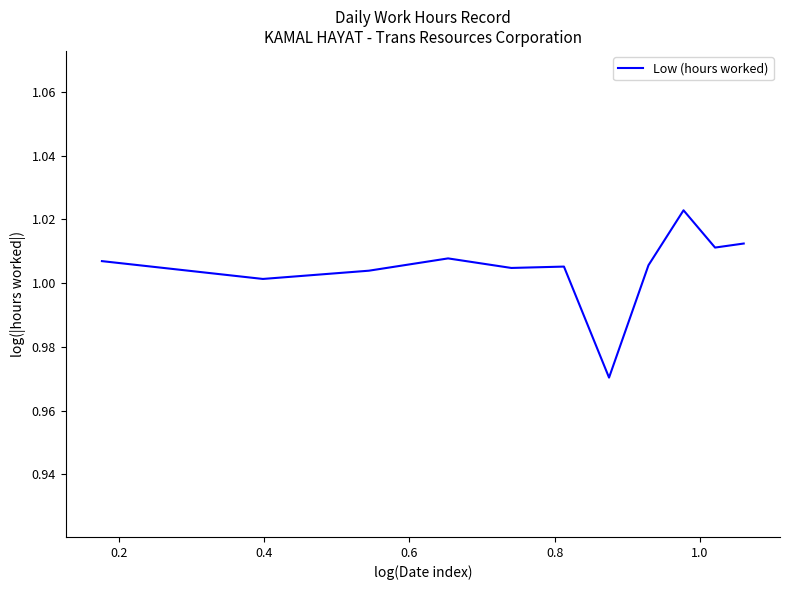

What is the difference between the maximum and minimum values?

0.1